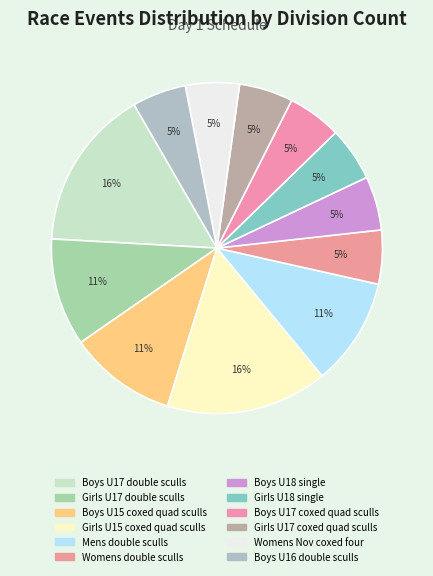

Count the number of slices in the pie.

12